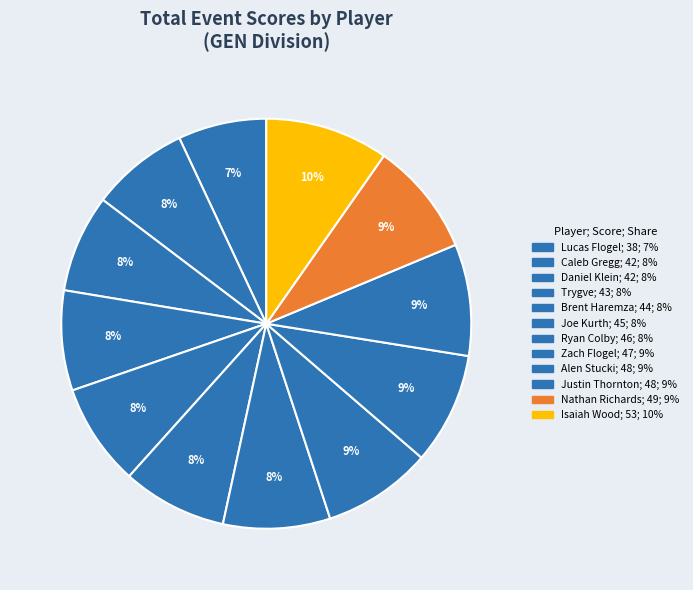

Rank the categories by value from lowest to highest.

Lucas Flogel, Caleb Gregg, Daniel Klein, Trygve, Brent Haremza, Joe Kurth, Ryan Colby, Zach Flogel, Alen Stucki, Justin Thornton, Nathan Richards, Isaiah Wood